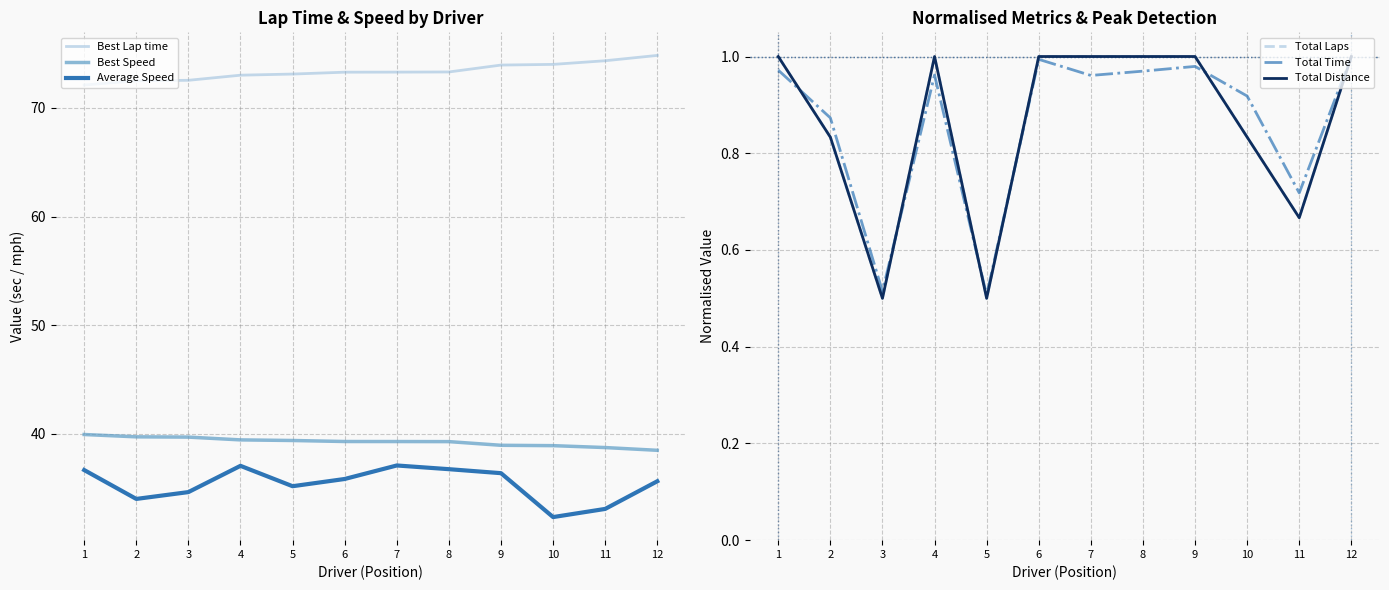

At which category is the sum across all series the highest?

7